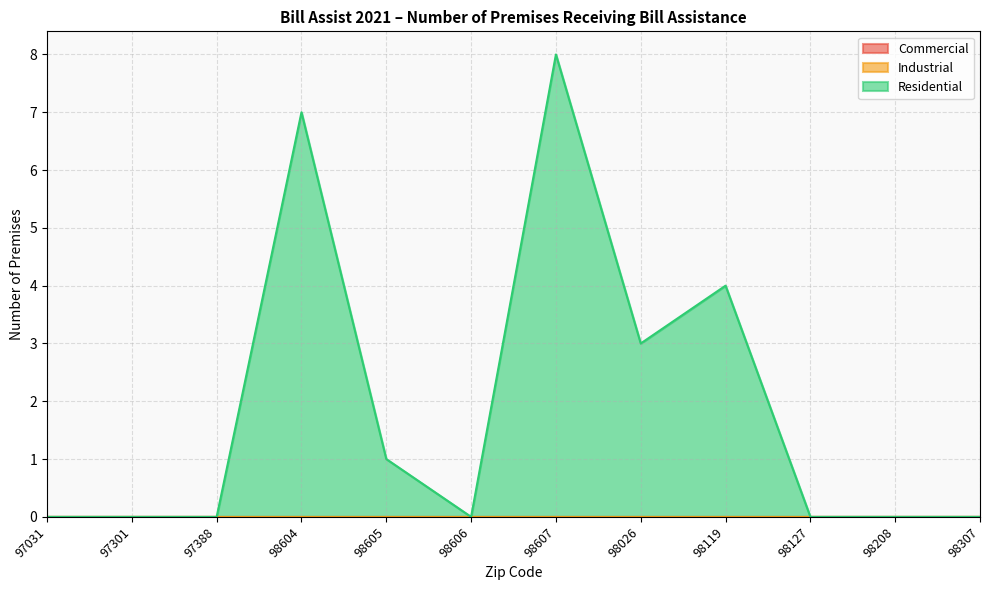

What is the label of the 11th point from the right?

97301